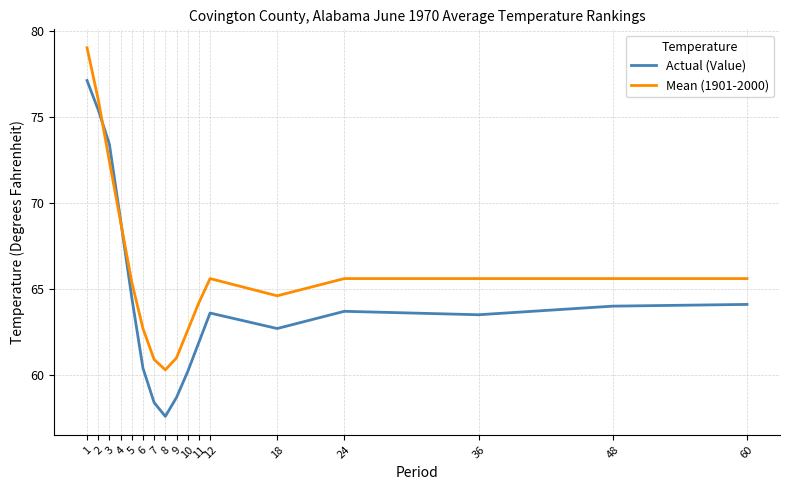

What are all the series names shown in the legend?

Actual (Value), Mean (1901-2000)